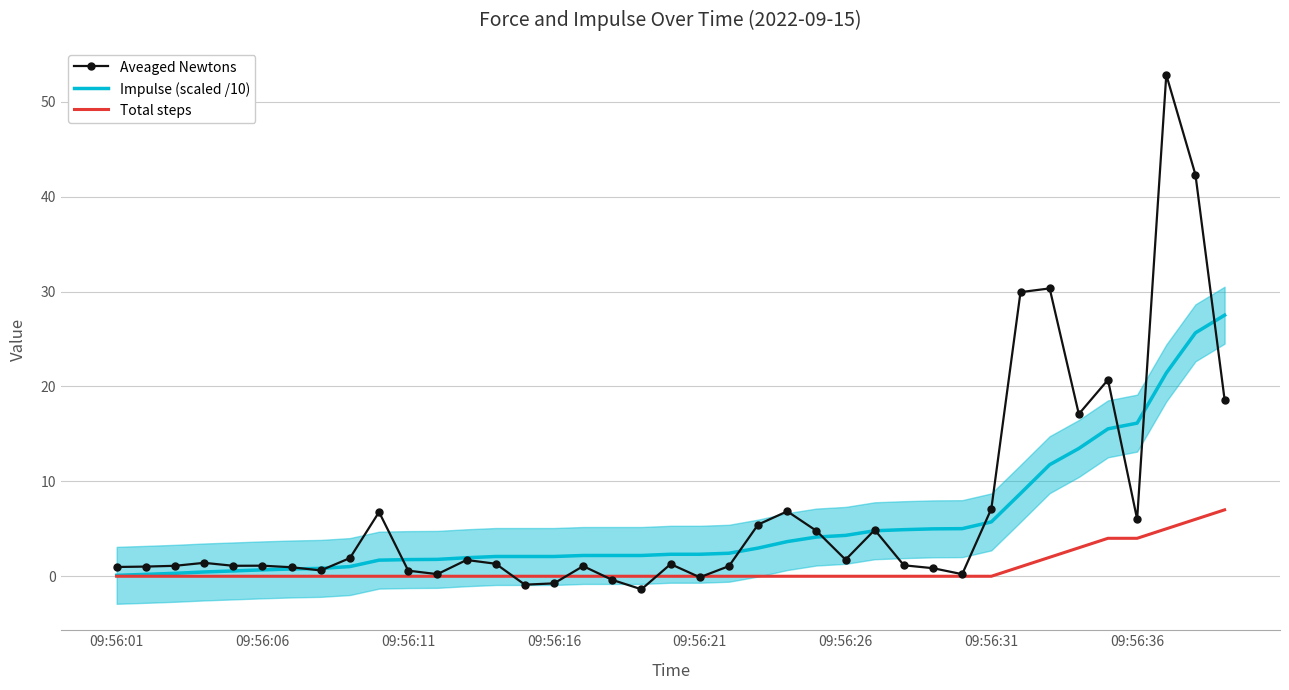

Reading left to right, what are all the values shown in this chart?

Aveaged Newtons: 1.0	1.0	1.1	1.4	1.1	1.1	0.9	0.6	1.9	6.8	0.6	0.2	1.7	1.3	-0.9	-0.8	1.1	-0.4	-1.4	1.3	-0.1	1.1	5.4	6.8	4.8	1.7	4.9	1.2	0.8	0.2	7.1	29.9	30.3	17.1	20.7	6.0	52.8	42.3	18.6
Impulse: 0.1	0.2	0.3	0.5	0.6	0.7	0.8	0.8	1.0	1.7	1.8	1.8	2.0	2.1	2.1	2.1	2.2	2.2	2.2	2.3	2.3	2.4	3.0	3.7	4.1	4.3	4.8	4.9	5.0	5.0	5.7	8.7	11.8	13.5	15.5	16.1	21.4	25.7	27.5
Total steps: 0.0	0.0	0.0	0.0	0.0	0.0	0.0	0.0	0.0	0.0	0.0	0.0	0.0	0.0	0.0	0.0	0.0	0.0	0.0	0.0	0.0	0.0	0.0	0.0	0.0	0.0	0.0	0.0	0.0	0.0	0.0	1.0	2.0	3.0	4.0	4.0	5.0	6.0	7.0